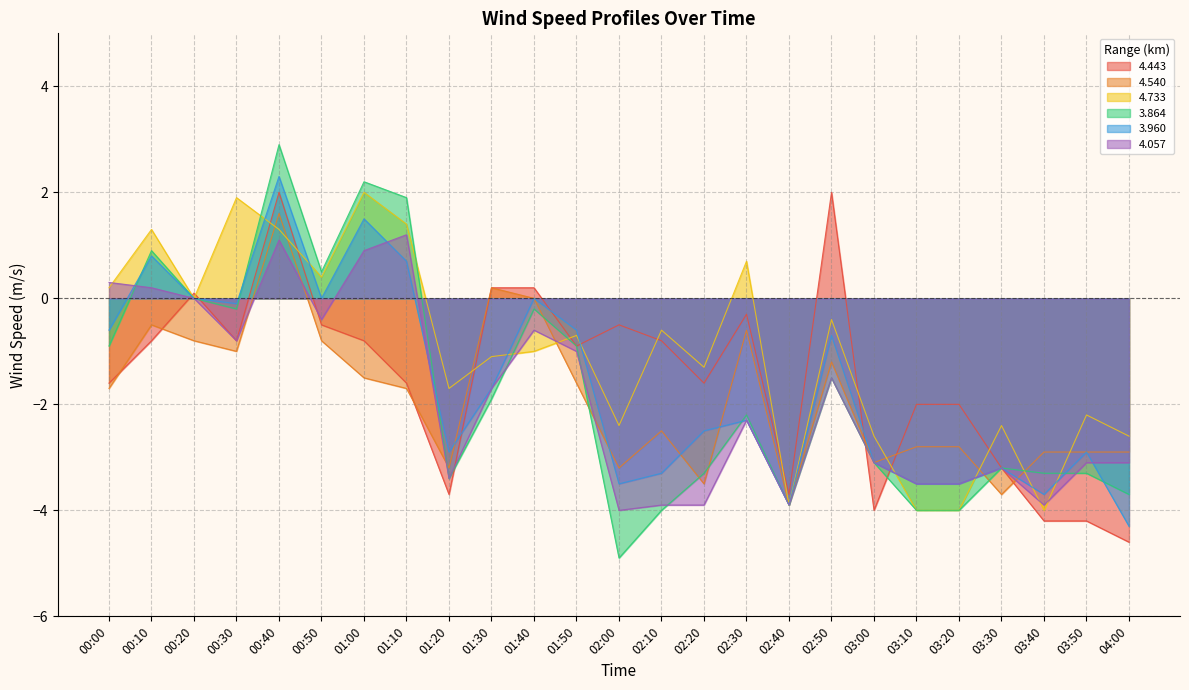

What is the value of the 3.960 point at the 5th from the left?

2.3